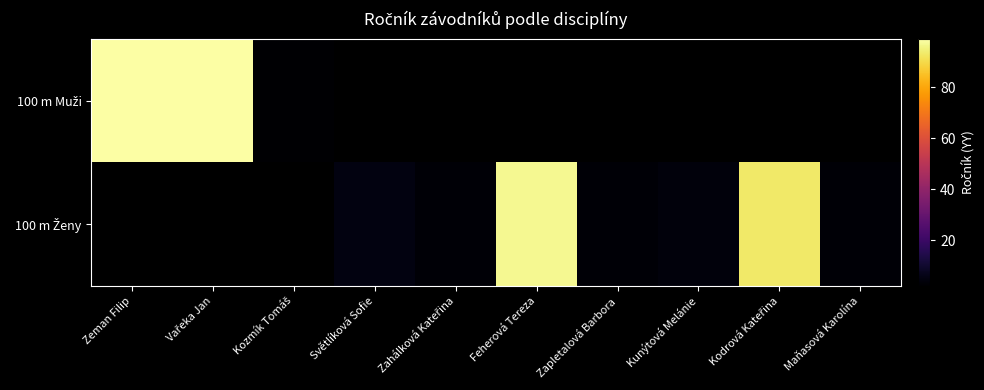

Where is 100 m Muži nearest to the value 50?

Kozmík Tomáš